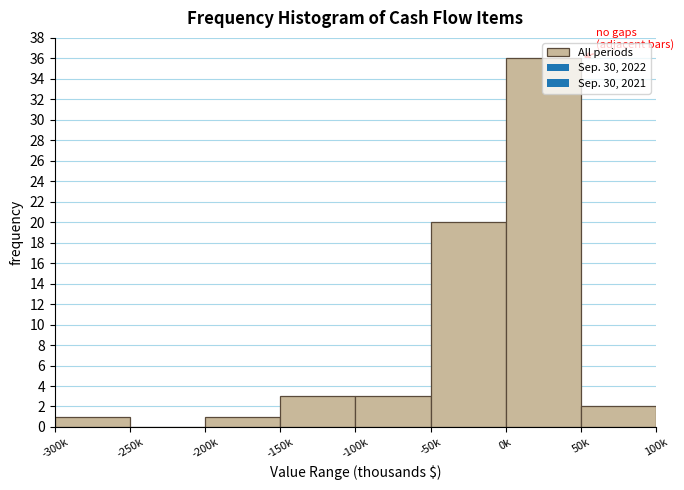

The value at 50k is 2. True or false?

True